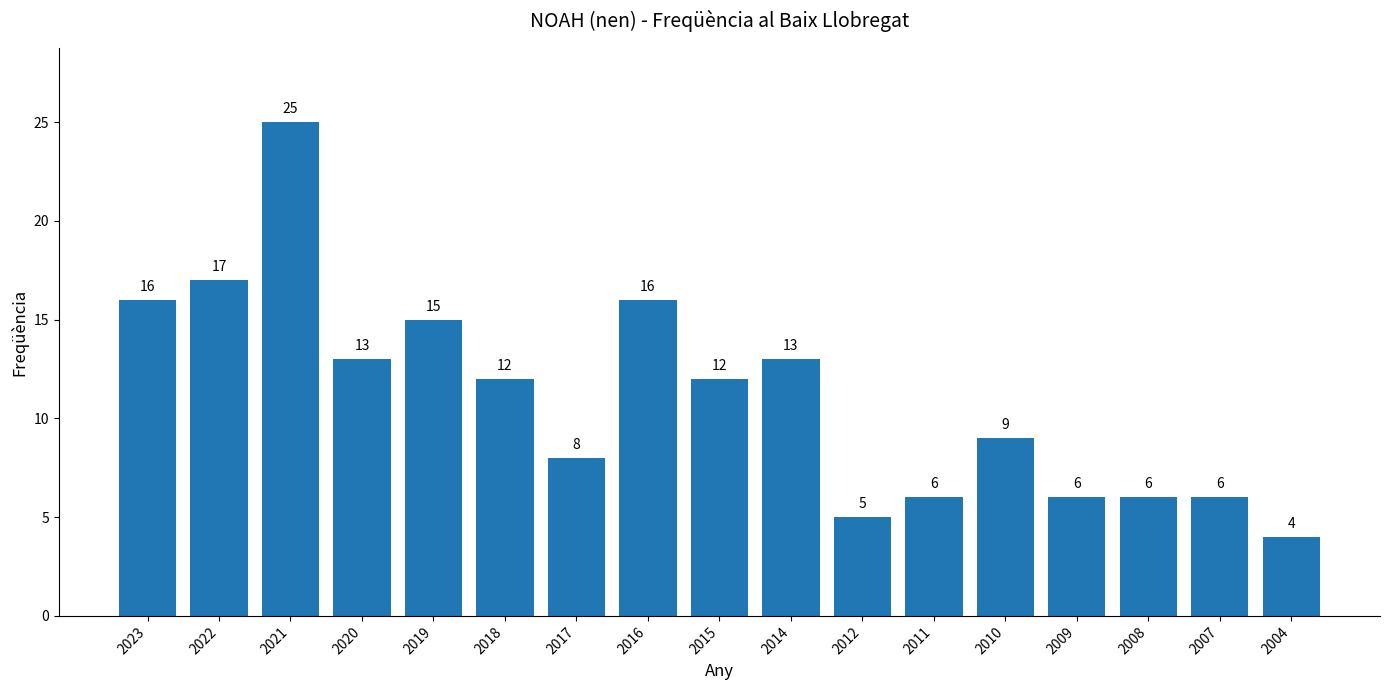

Is it true that the value at 2021 is 16?

False